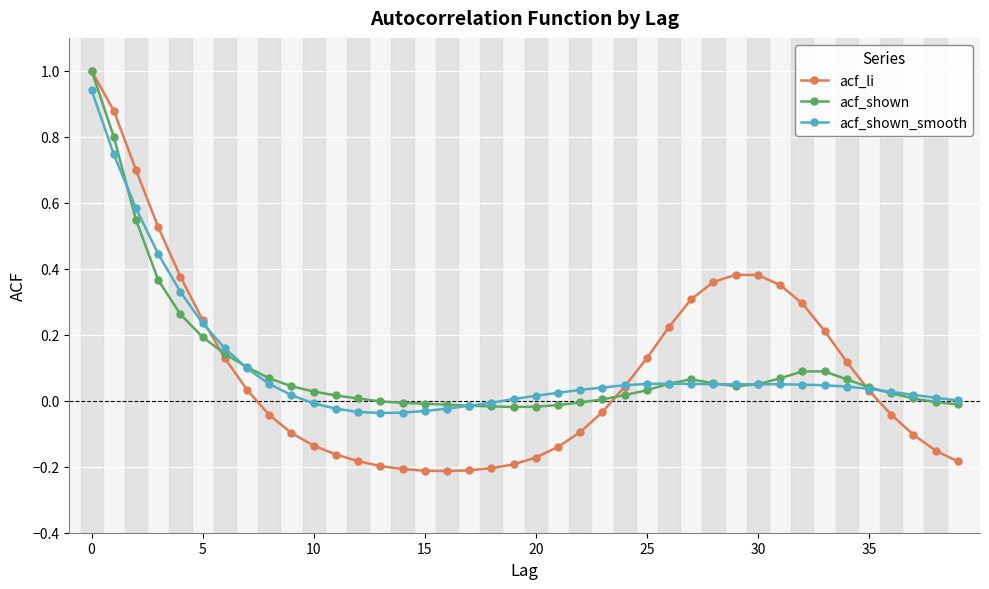

What is the greatest value displayed?

1.0